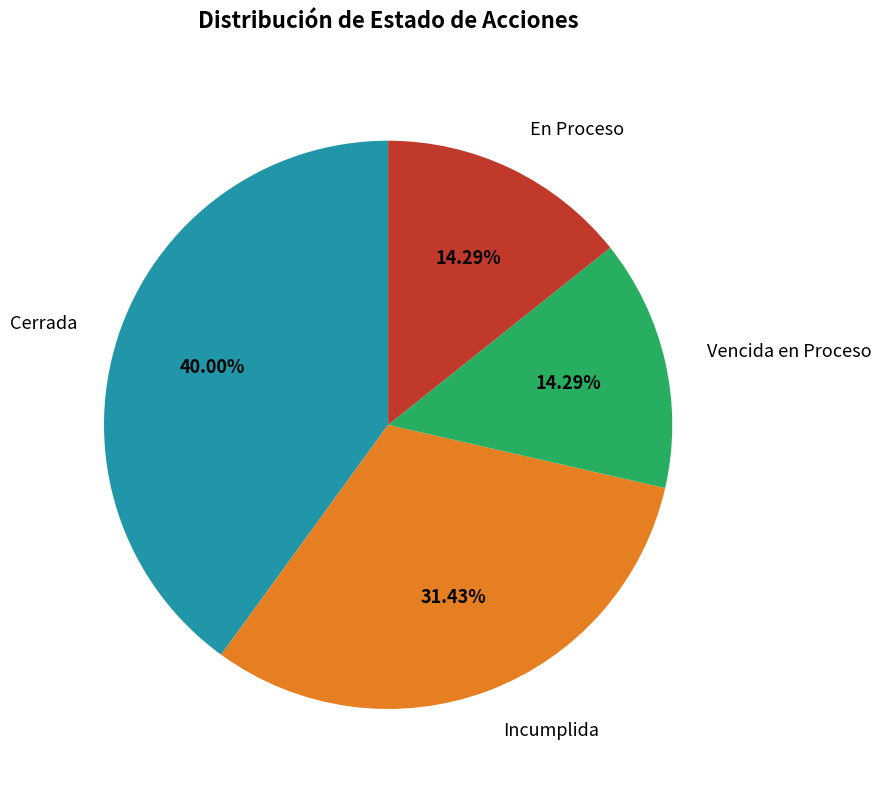

Which category has the biggest portion of the pie?

Cerrada